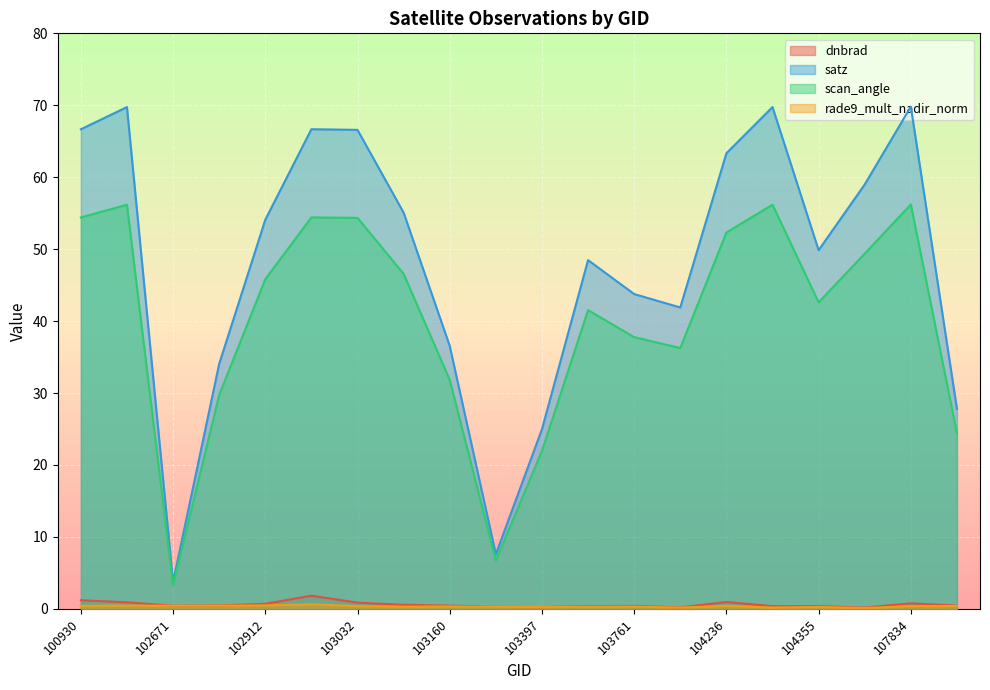

Where is the first local maximum for dnbrad?

102920